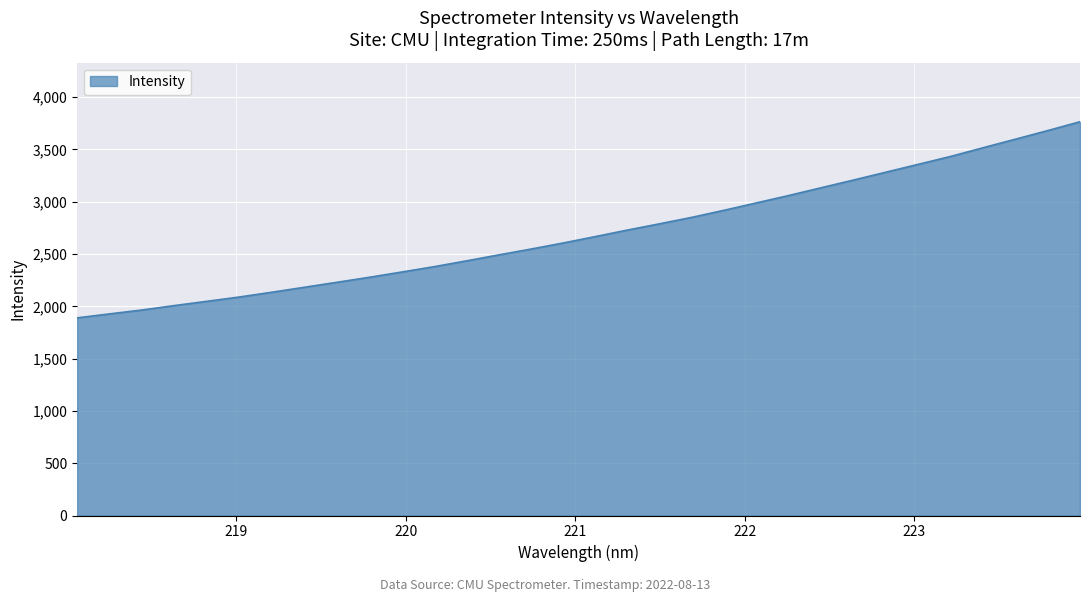

What is the smallest value displayed?

1889.5